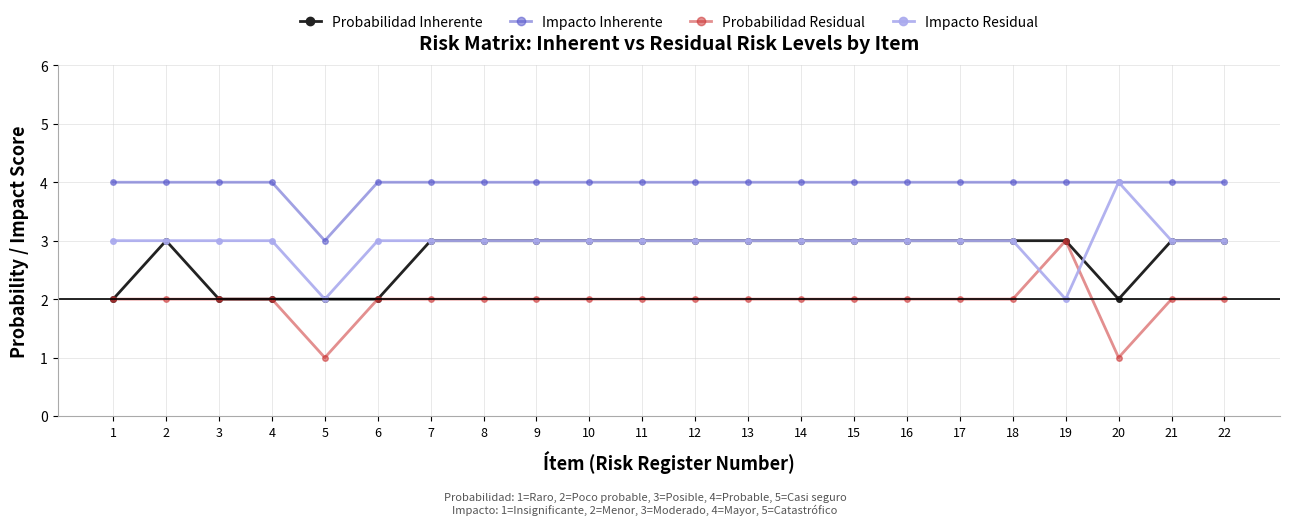

At how many categories does at least one series exceed 2?

22